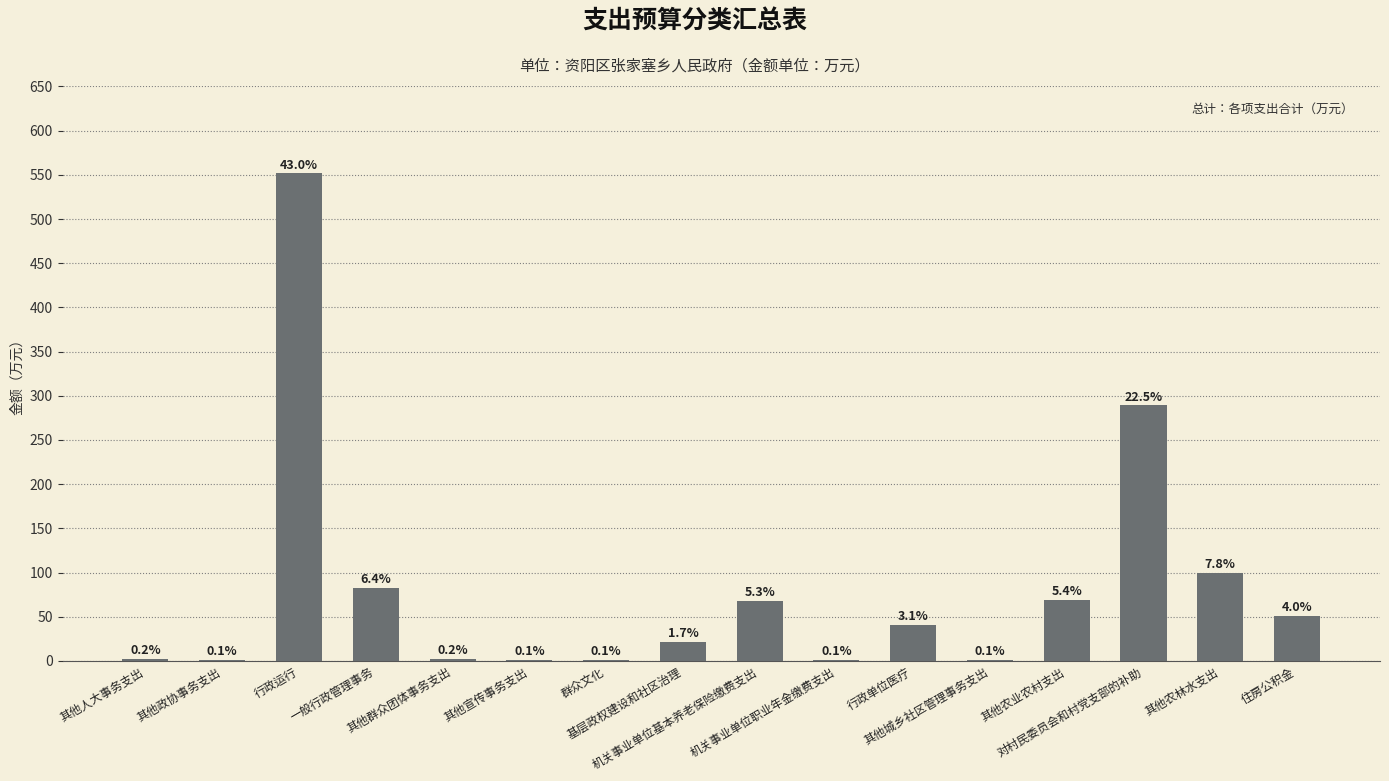

Reading left to right, extract all data points from this chart.

其他人大事务支出=2.7	其他政协事务支出=1.2	行政运行=551.5	一般行政管理事务=82.7	其他群众团体事务支出=2.0	其他宣传事务支出=1.1	群众文化=1.0	基层政权建设和社区治理=21.6	机关事业单位基本养老保险缴费支出=68.2	机关事业单位职业年金缴费支出=0.9	行政单位医疗=40.4	其他城乡社区管理事务支出=1.0	其他农业农村支出=69.2	对村民委员会和村党支部的补助=289.0	其他农林水支出=100.0	住房公积金=51.1